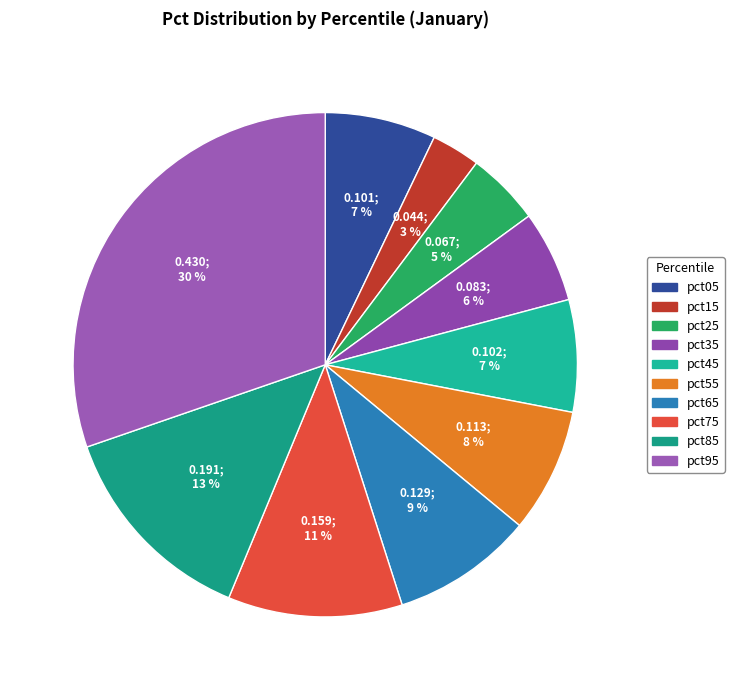

How many slices are in this pie chart?

10